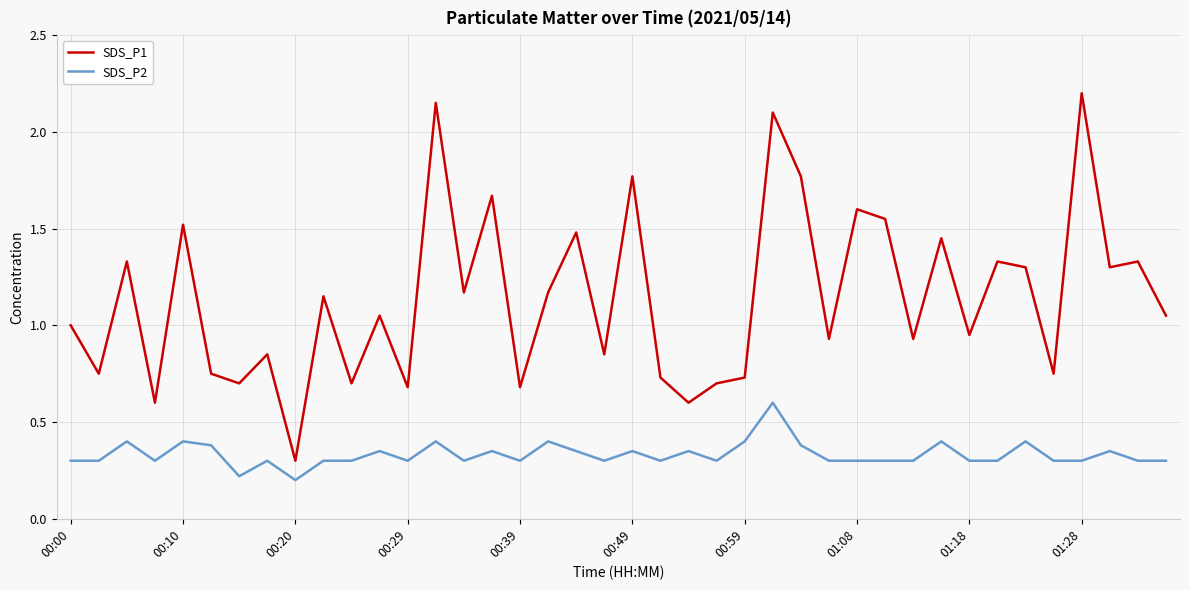

Which series has the widest spread of values?

SDS_P1